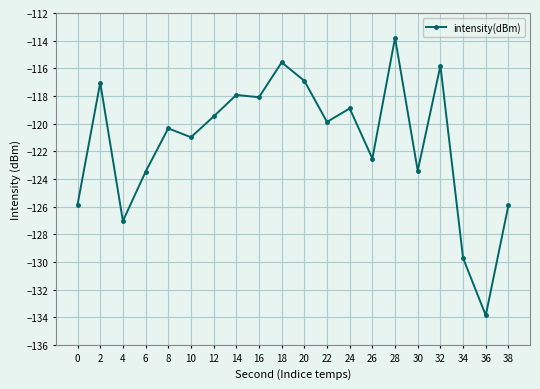

What is the value of the 3rd point from the left?

-127.0